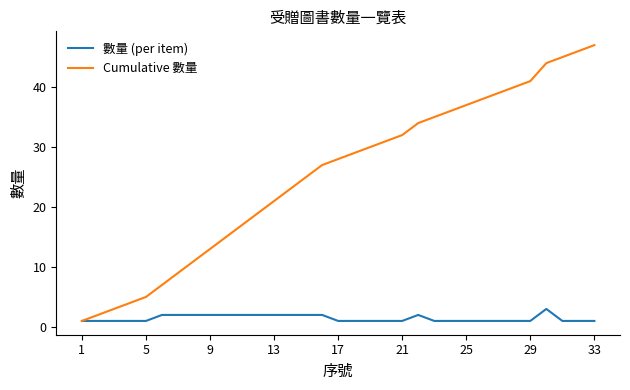

Which series has the largest total across all categories?

Cumulative 數量